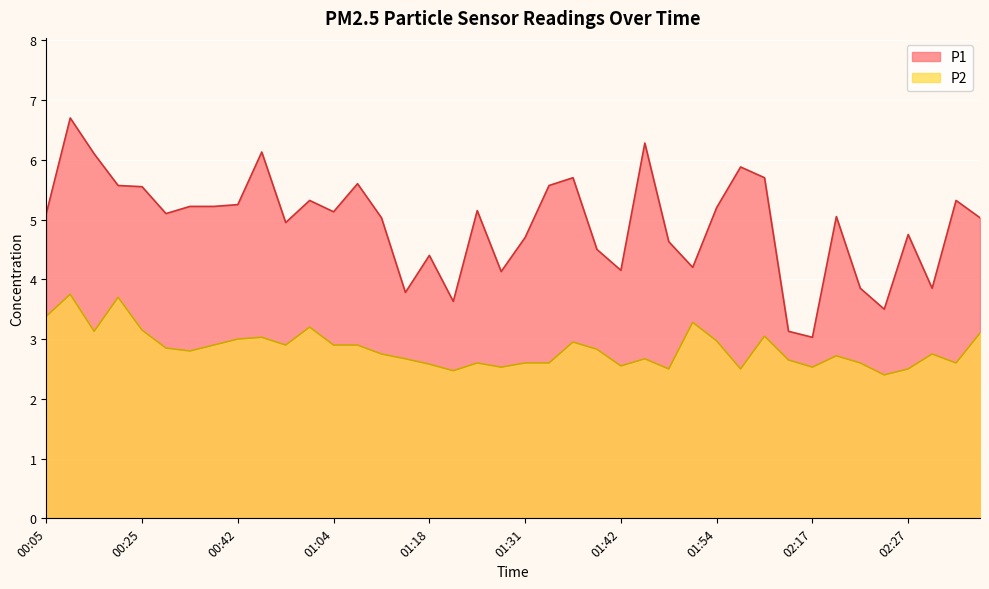

At which category is the sum across all series the highest?

00:08